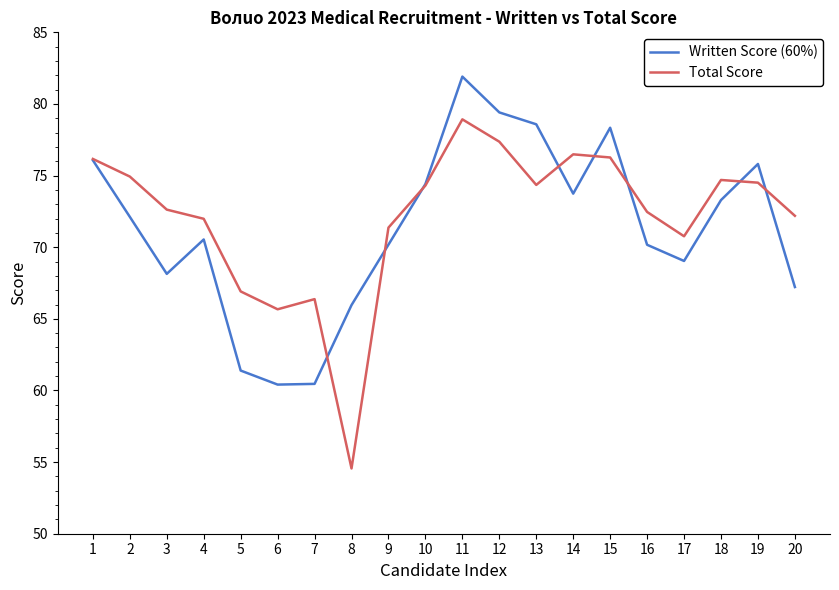

At which label does Total Score reach its minimum?

8